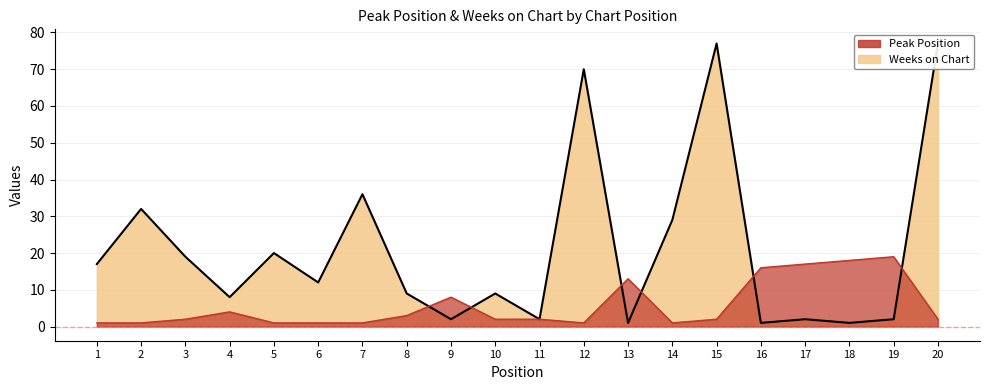

What is the average value of the Peak Position series?

6